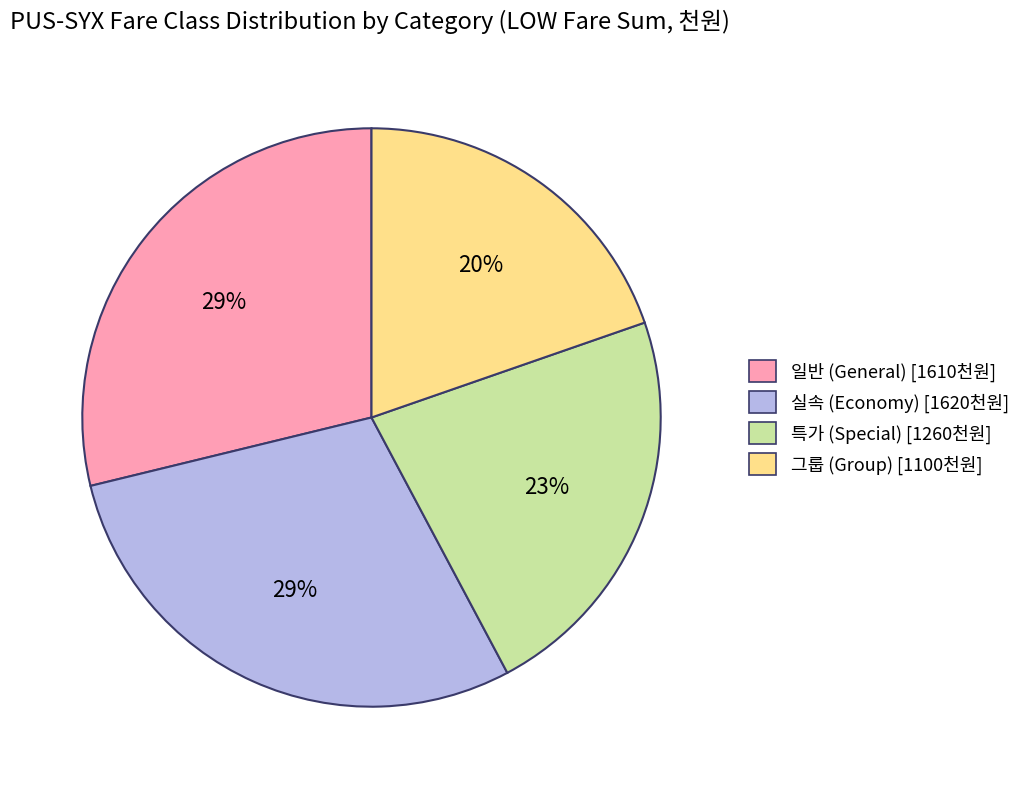

Does any single category account for the majority?

No